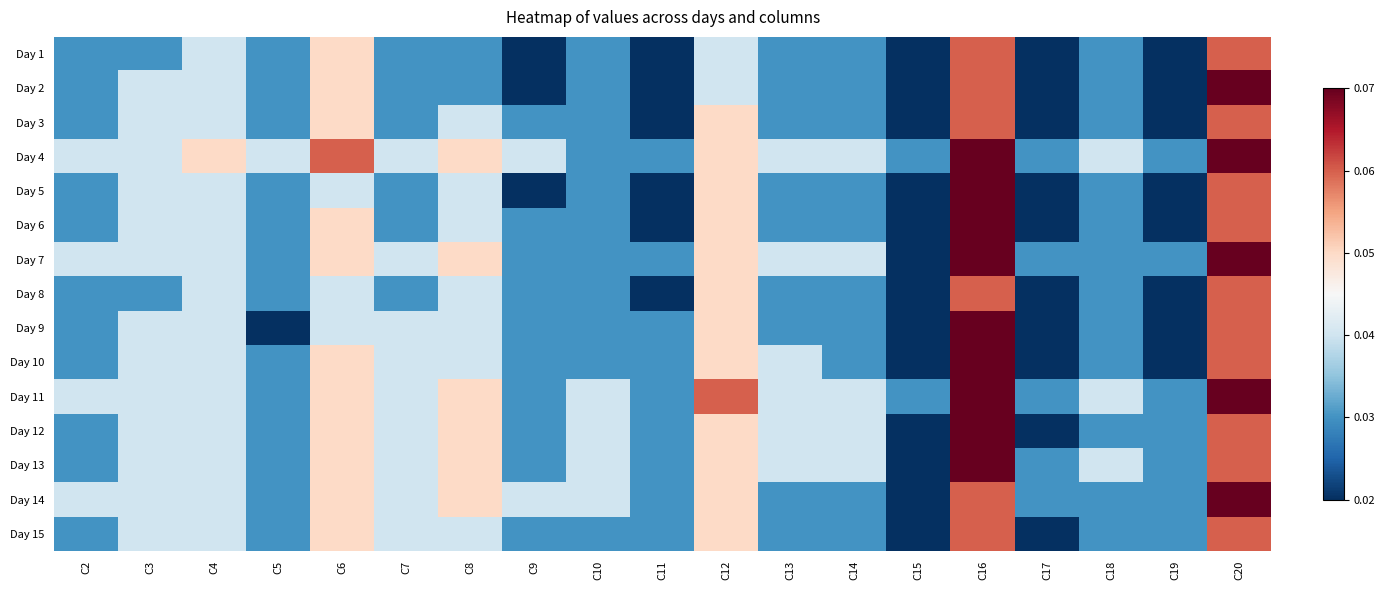

Rank the series by their maximum value, from highest to lowest.

Day 2, Day 4, Day 5, Day 6, Day 7, Day 9, Day 10, Day 11, Day 12, Day 13, Day 14, Day 1, Day 3, Day 8, Day 15